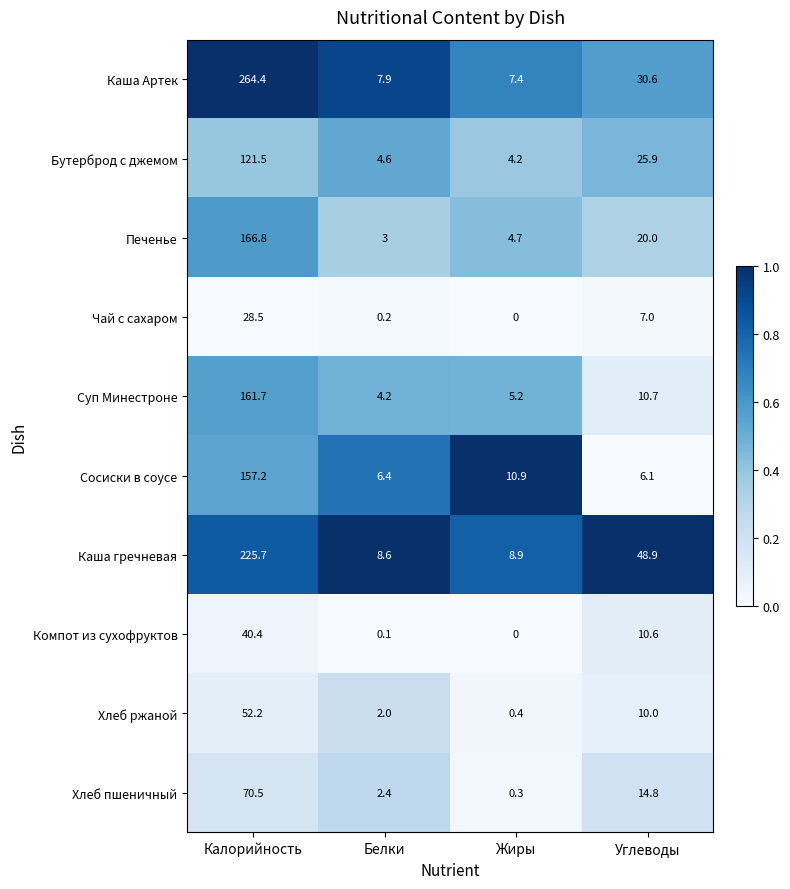

The Каша Артек series shows 264.4 at Калорийность. True or false?

True